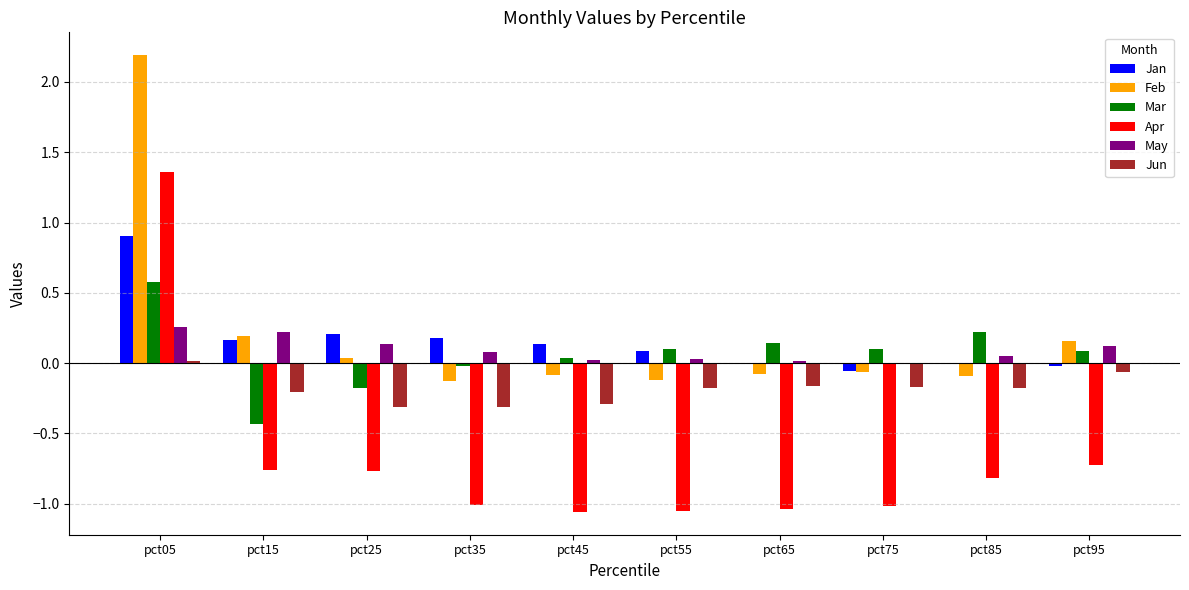

How many groups of bars are there?

10